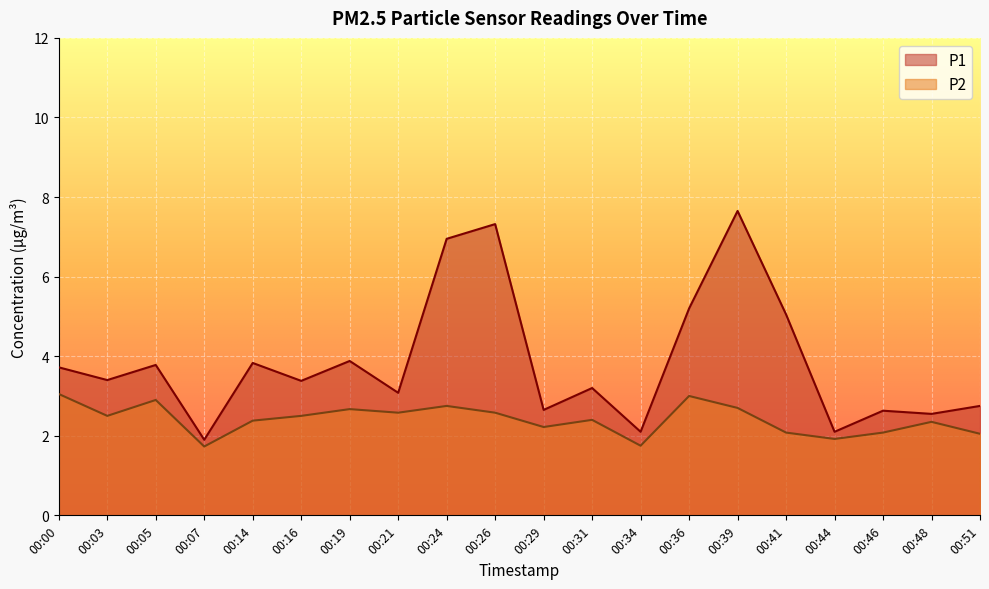

What is the sum of all P2 values?

48.2